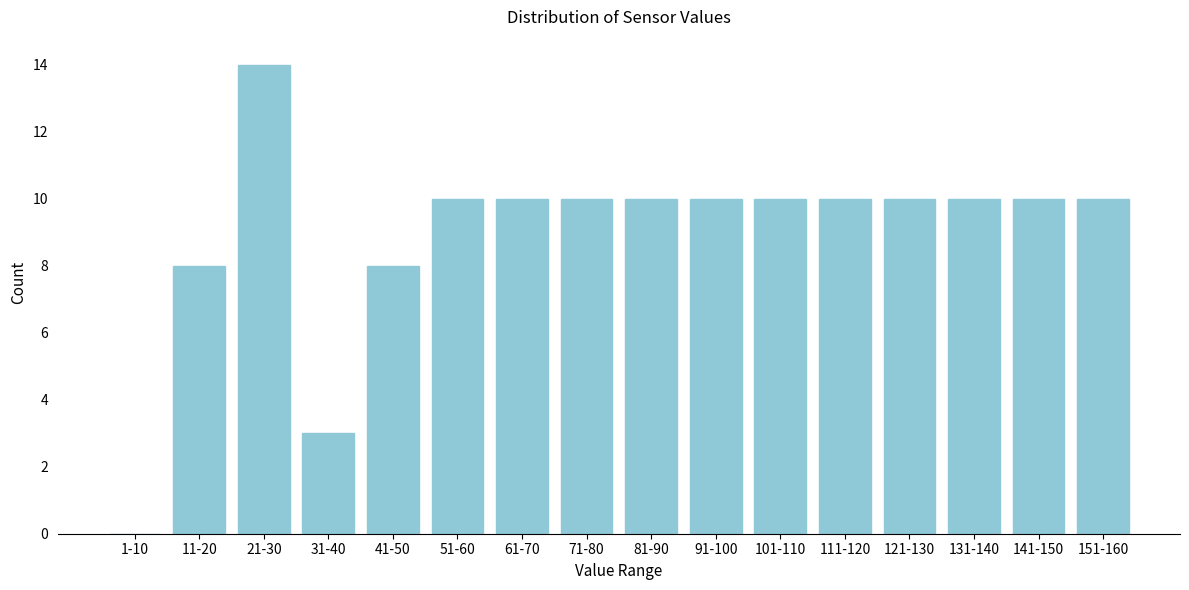

Reading left to right, transcribe all the data shown in this chart.

1-10=0	11-20=8	21-30=14	31-40=3	41-50=8	51-60=10	61-70=10	71-80=10	81-90=10	91-100=10	101-110=10	111-120=10	121-130=10	131-140=10	141-150=10	151-160=10